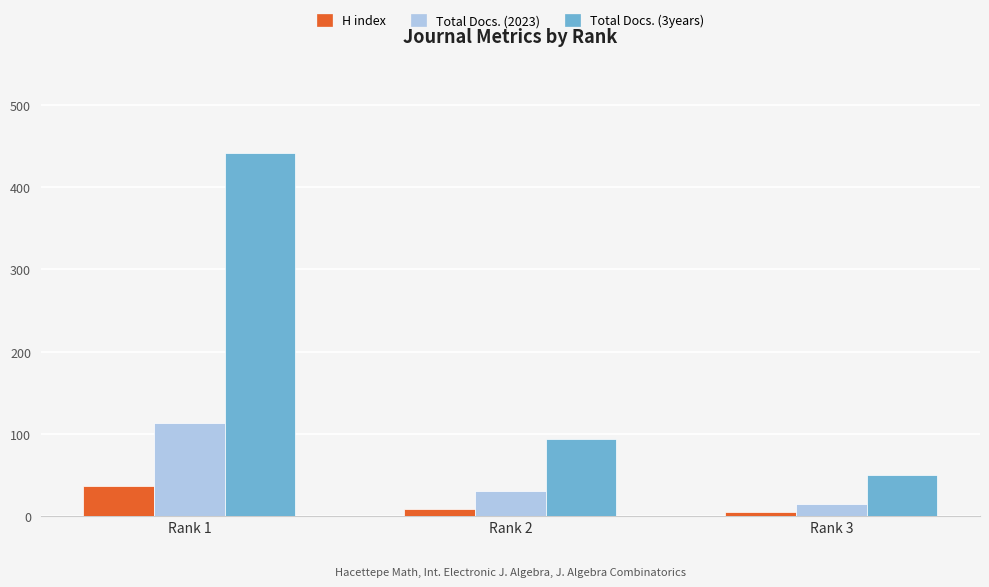

Which series has the widest spread of values?

Total Docs. (3years)